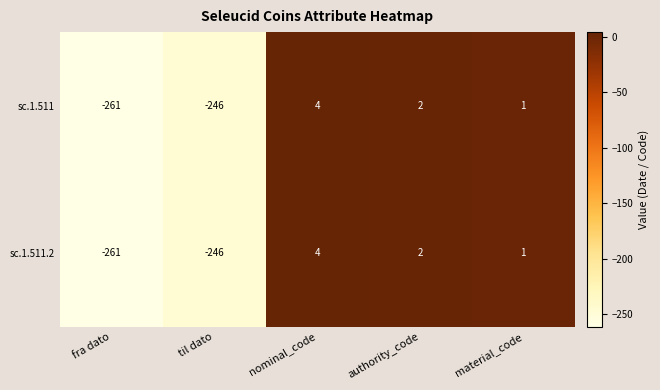

Which category has the highest value in the sc.1.511 series?

nominal_code